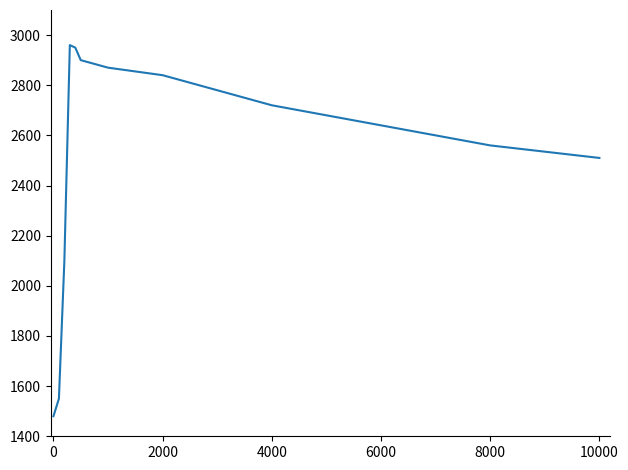

What is the difference between the maximum and minimum values?

1480